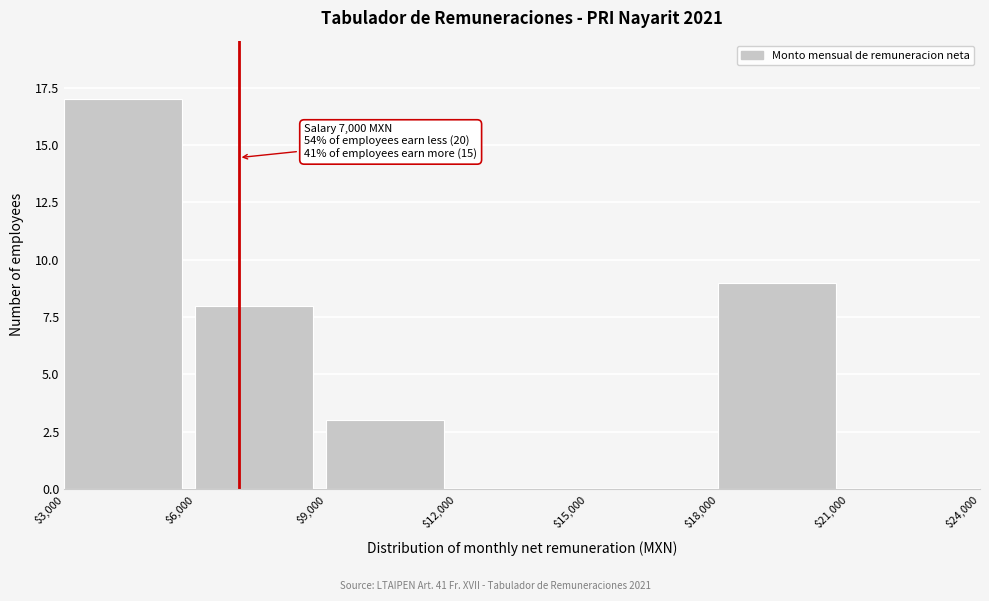

Over which range of the x-axis is the bar tallest?

$3,000 to $6,000